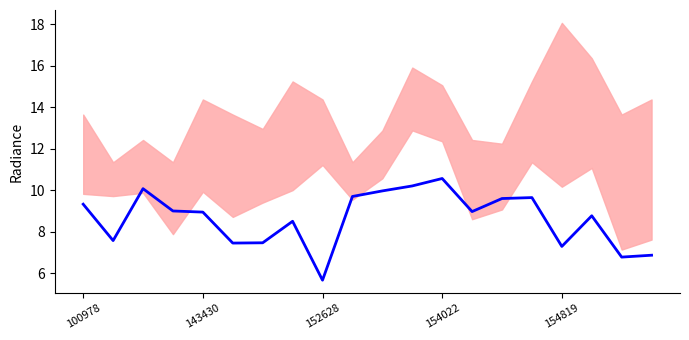

True or false: the data has more than 2 interior local peaks.

True